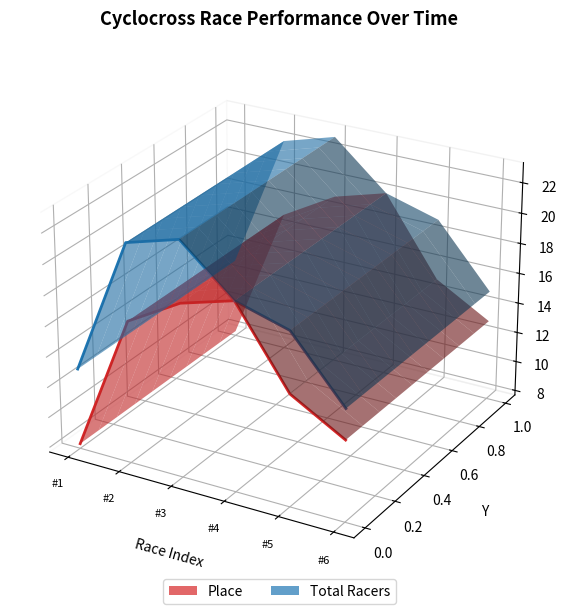

True or false: Place and Total Racers intersect in this chart.

False